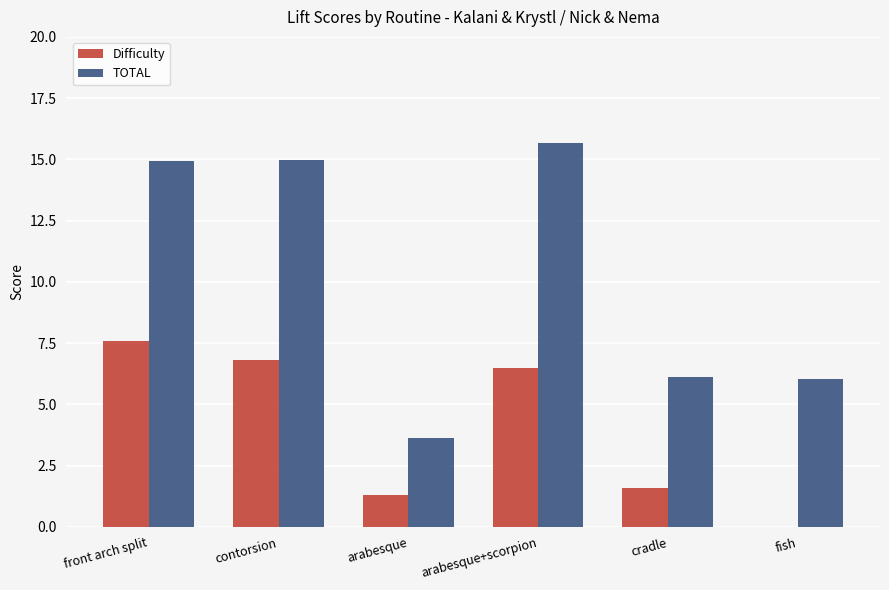

What is the total value across all series at contorsion?

21.8